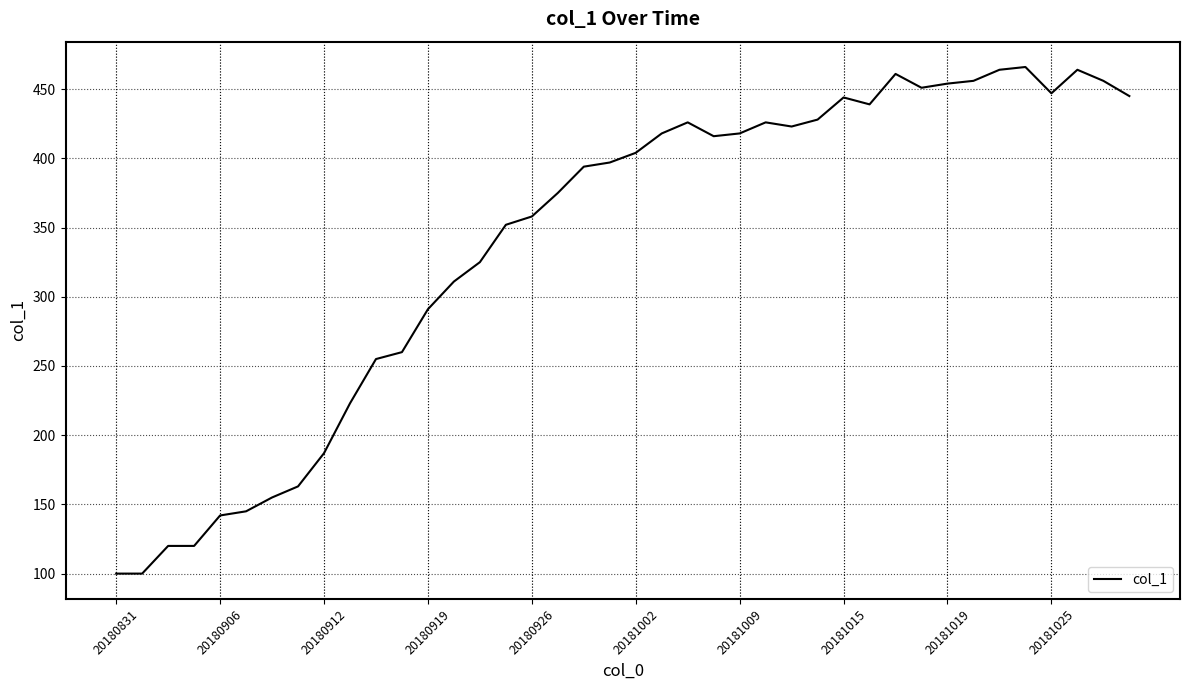

What is the difference between the maximum and minimum values?

366